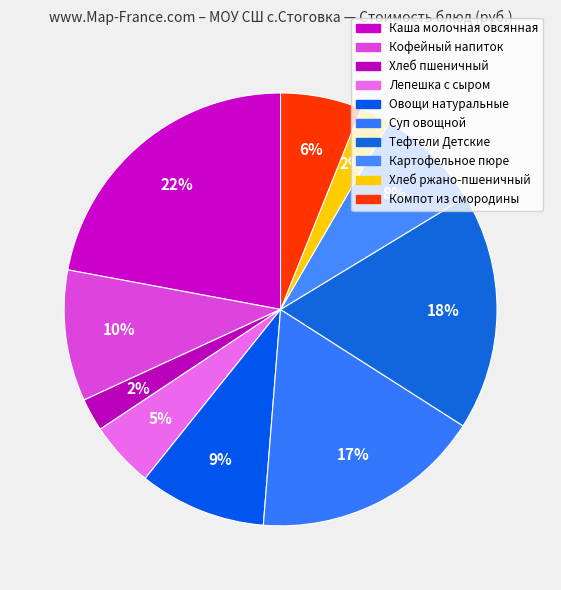

What percentage is the Компот из смородины slice, to the nearest percent?

6%